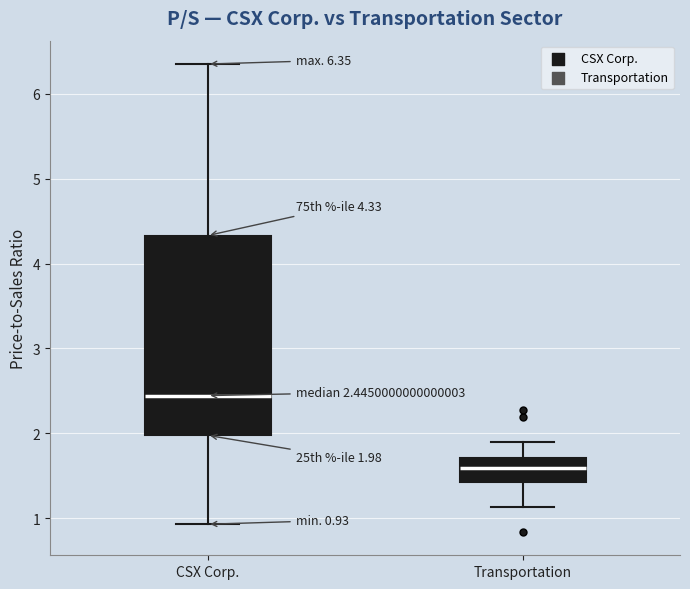

Comparing the boxes themselves (not the whiskers), which one is the tallest?

CSX Corp.